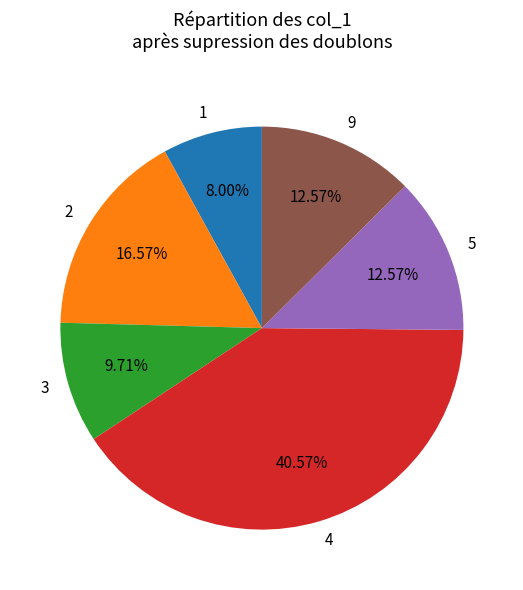

To the nearest percent, what portion does 2 represent?

17%